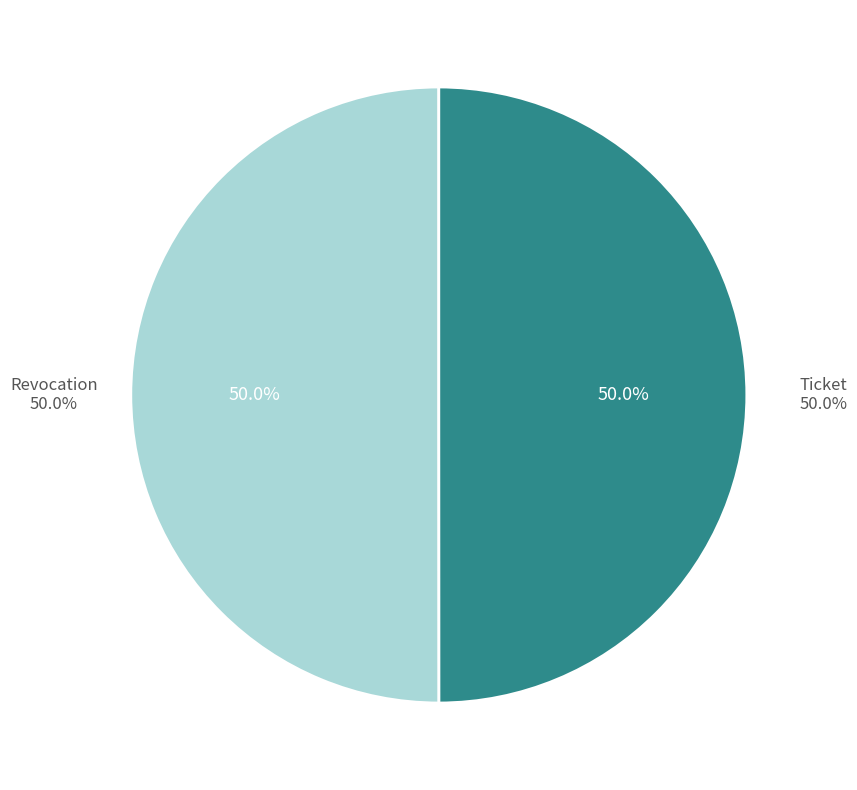

The Ticket slice represents 50% of the pie. True or false?

True